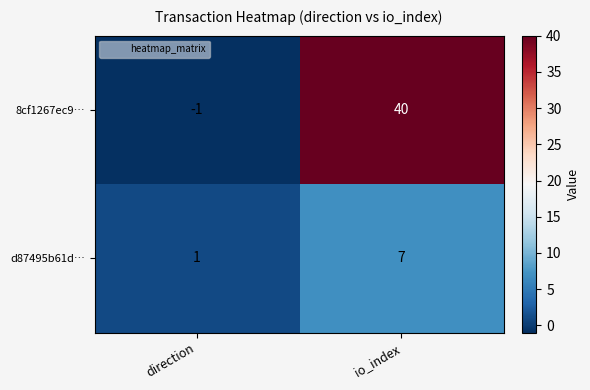

Reading right to left, what are all the values shown in this chart?

8cf1267ec9…: 40	-1
d87495b61d…: 7	1